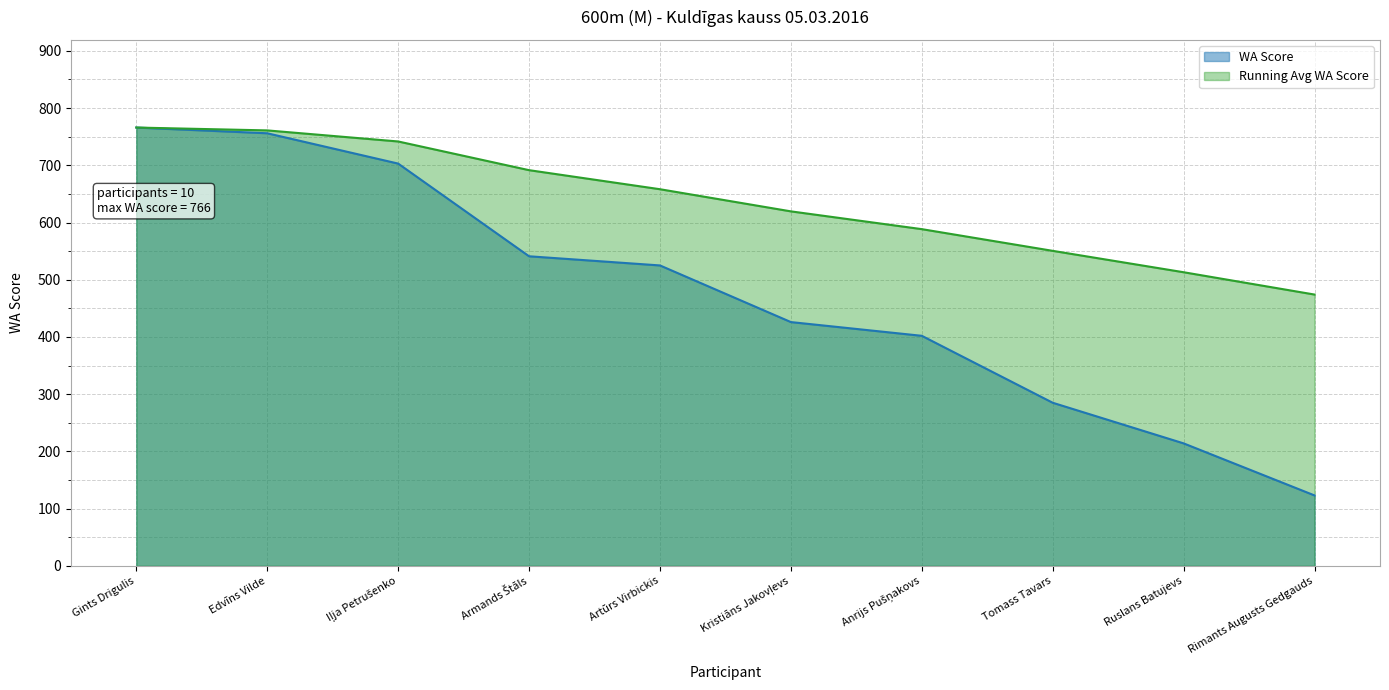

Count the number of categories in the chart.

10